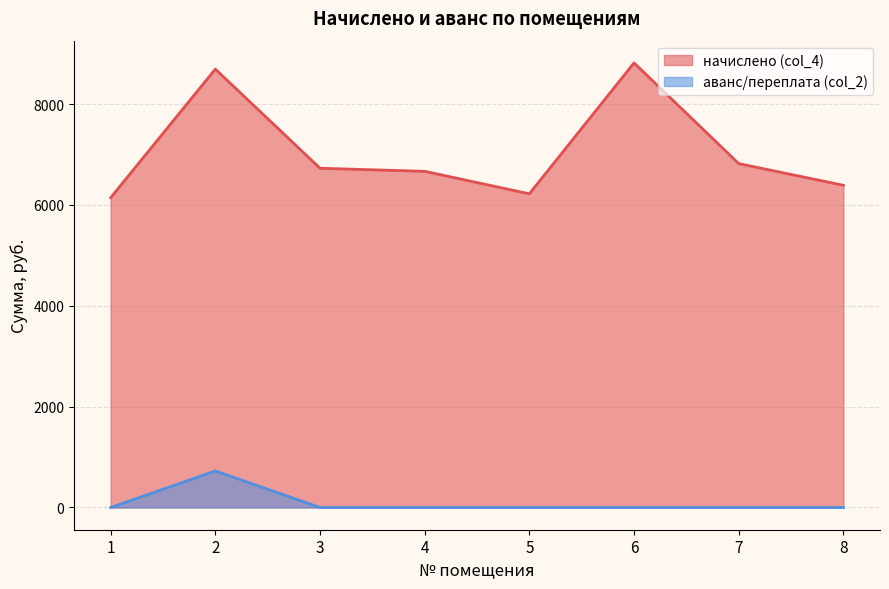

Reading left to right, what are all the values shown in this chart?

начислено (col_4): 6144.0	8693.8	6727.7	6666.2	6220.8	8816.6	6819.8	6389.8
аванс/переплата (col_2): 0.0	724.5	0.0	0.0	0.0	0.0	0.0	0.0